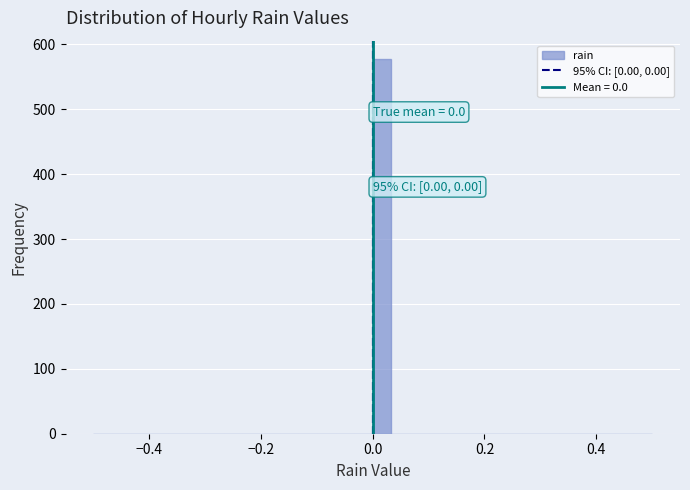

Read against the x-axis, roughly where is the centre of the tallest bar?

0.02